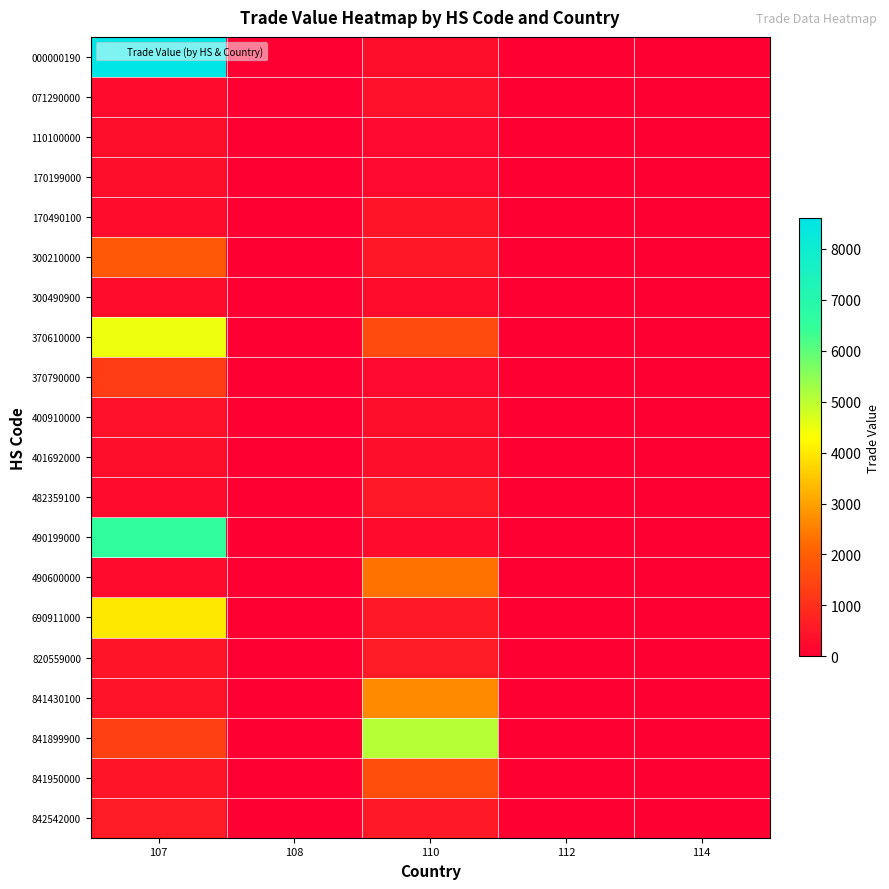

Which series changed the most between 107 and 114?

000000190